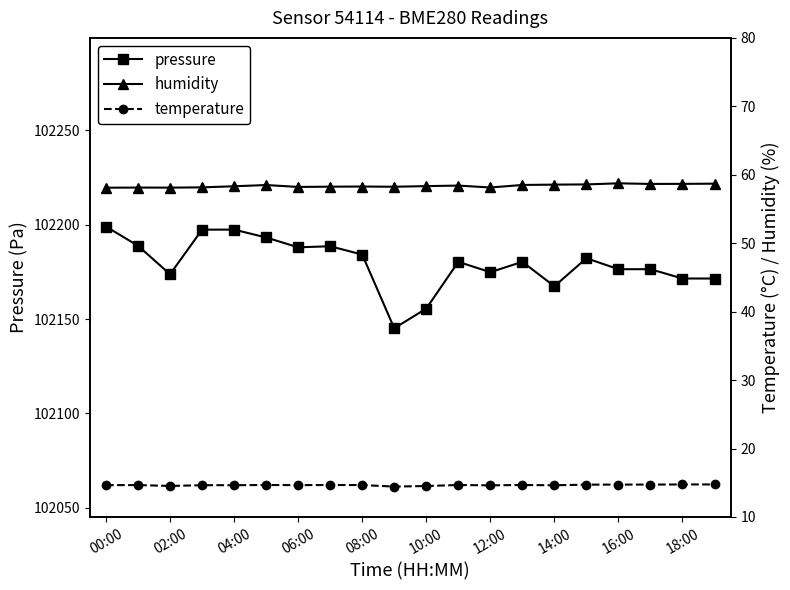

What are all the series names shown in the legend?

pressure, humidity, temperature